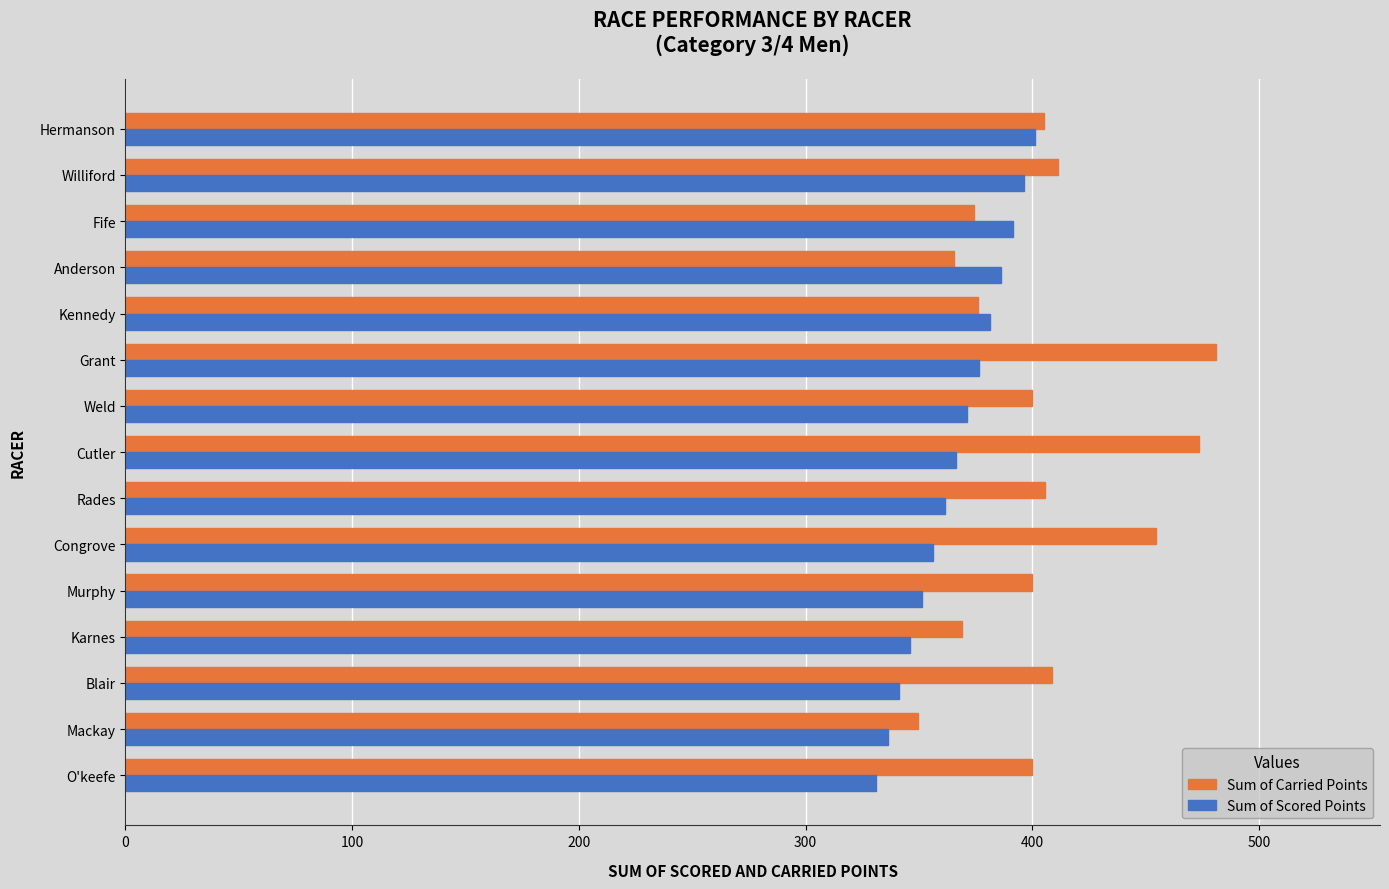

What is the difference between the second highest and minimum values in the Sum of Carried Points series?

124.0